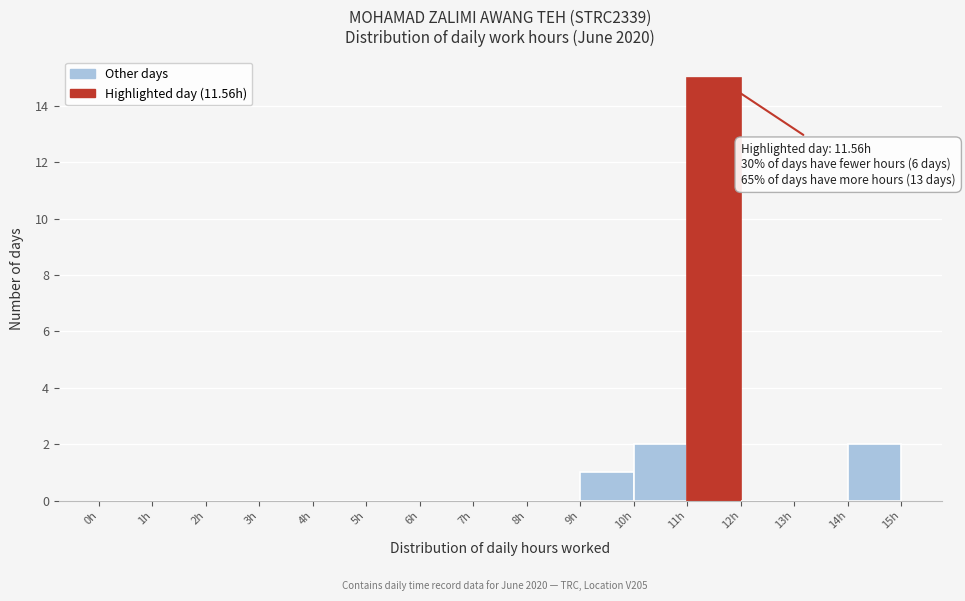

Which range on the x-axis has the tallest bar?

11 to 12